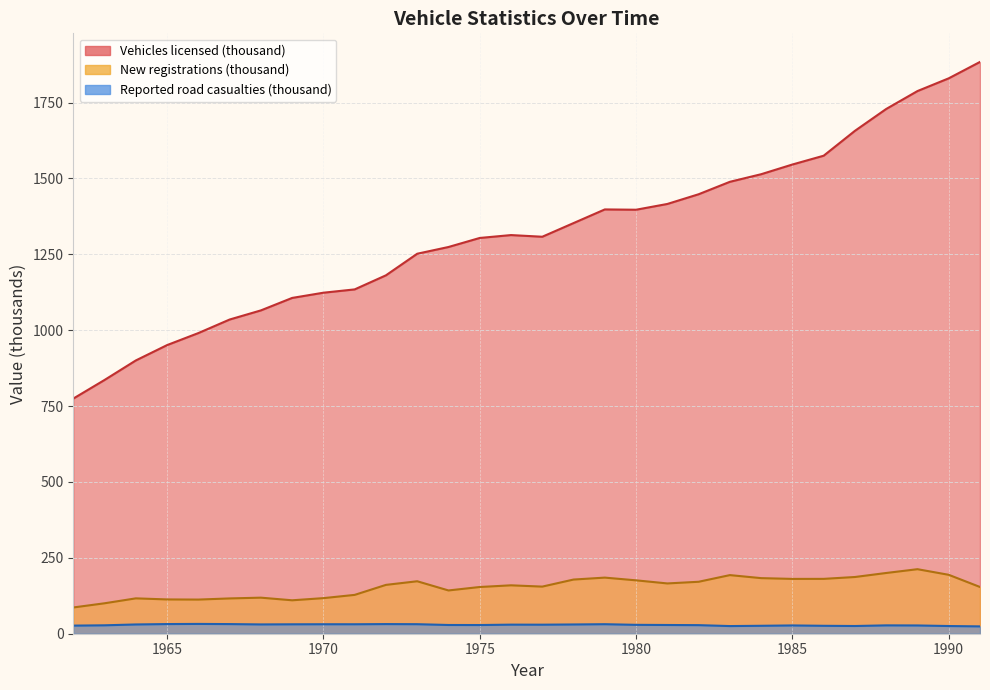

What value does the New registrations (thousand) series have at 1991?

154.0